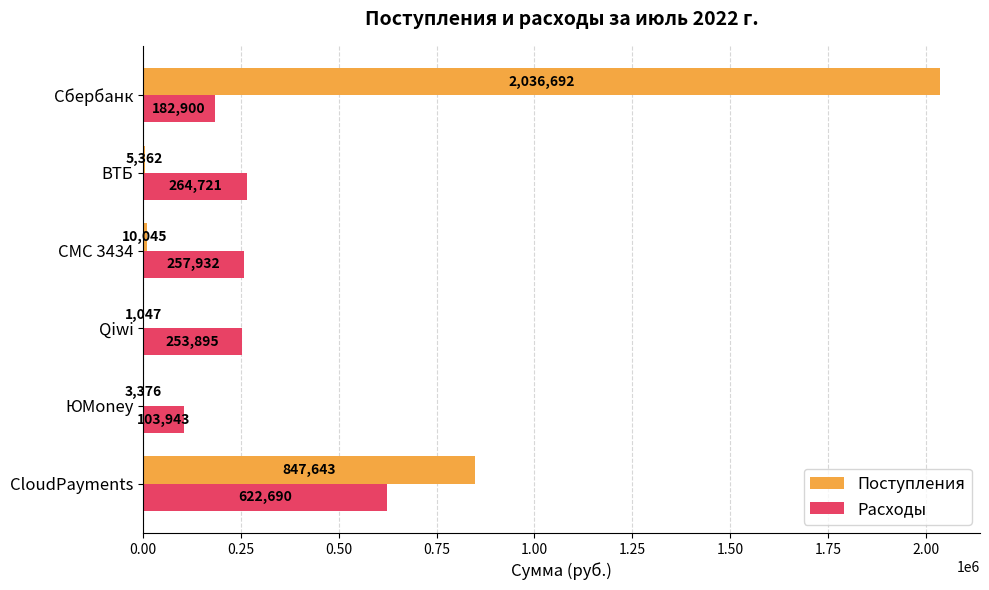

Is the value of Поступления at ЮMoney greater than the value of Расходы at Qiwi?

No